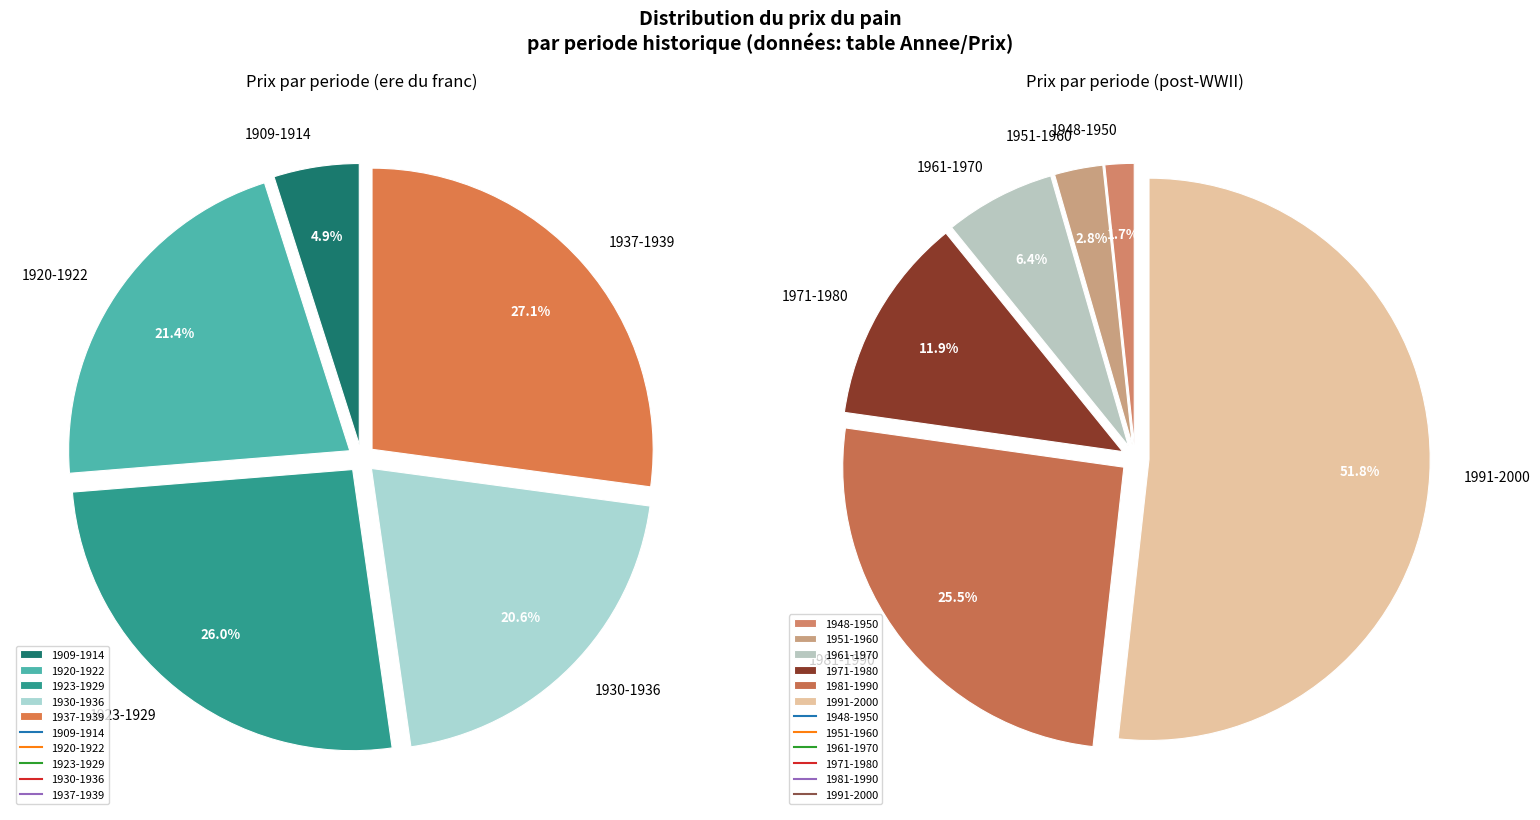

How many segments does this pie chart have?

11